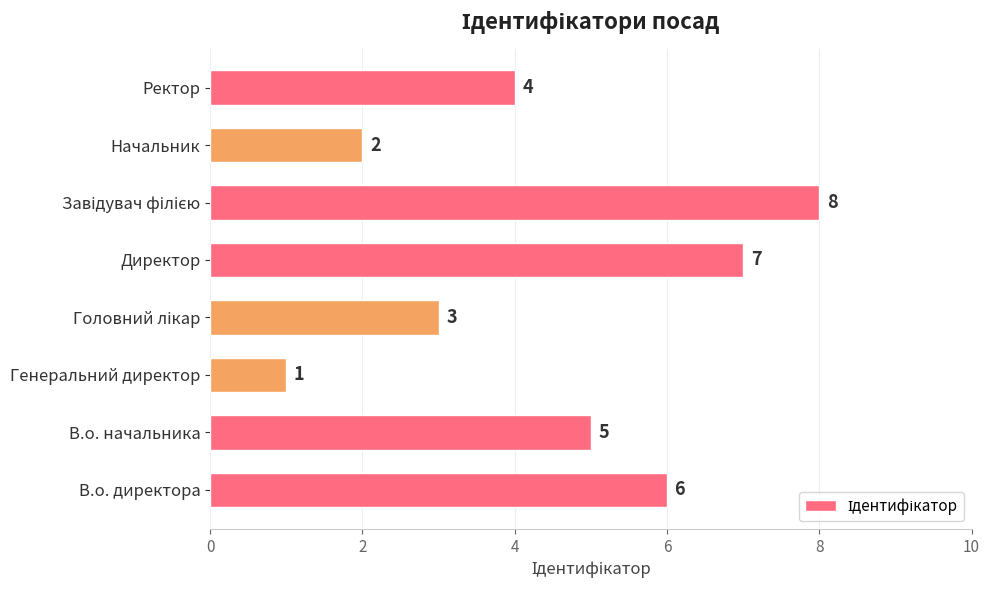

What is the difference between the second highest and minimum values?

6